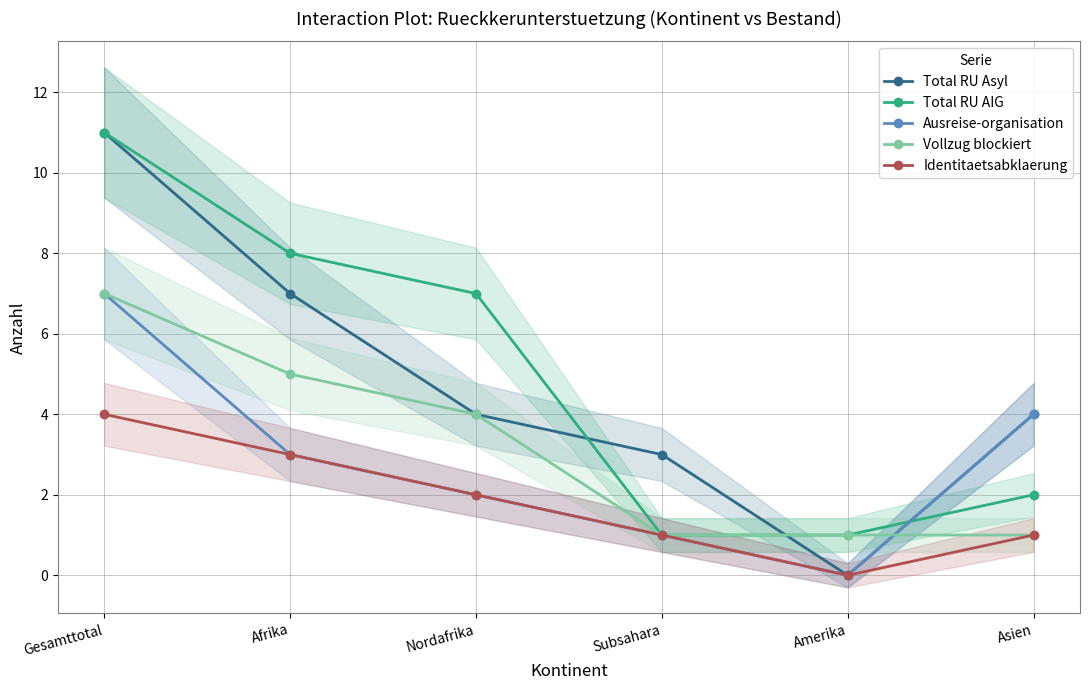

Is it true that Total RU Asyl equals 5 at Nordafrika?

False